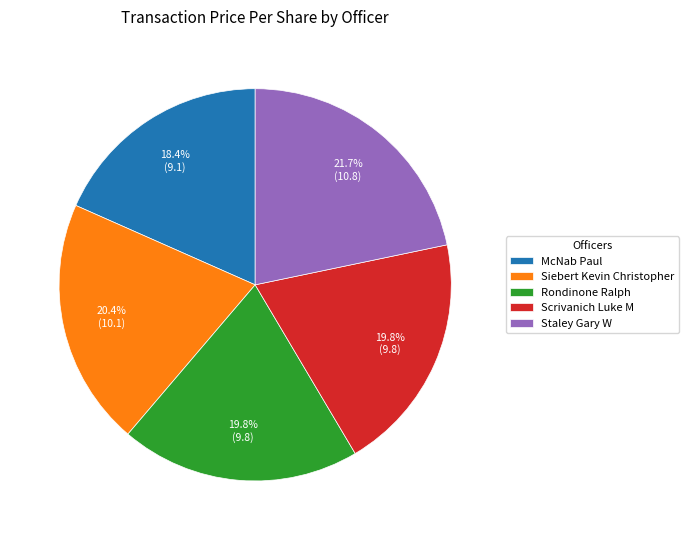

What percentage is NOT represented by Siebert Kevin Christopher?

79.6%